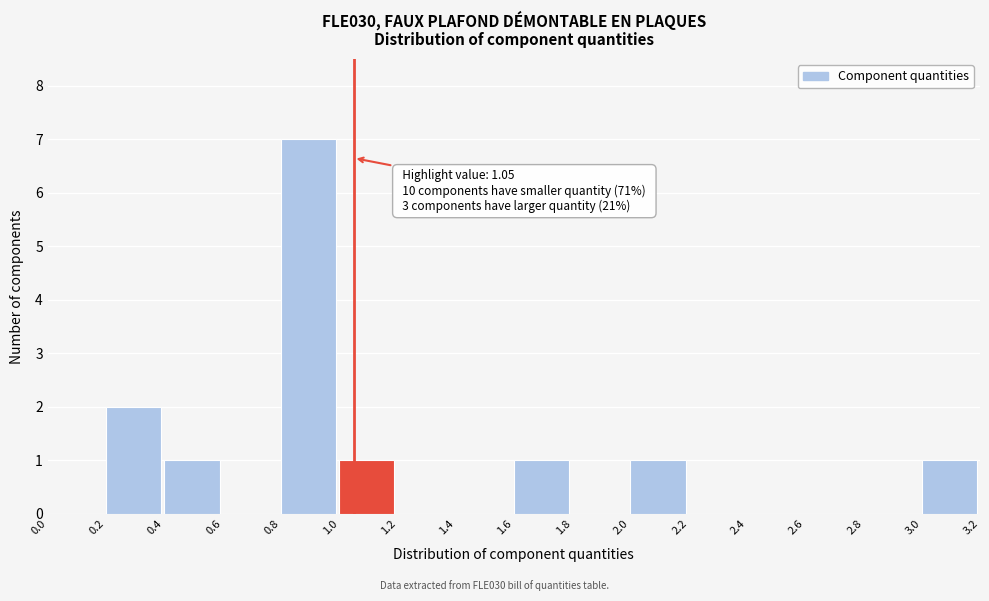

Which range on the x-axis has the tallest bar?

0.8 to 1.0